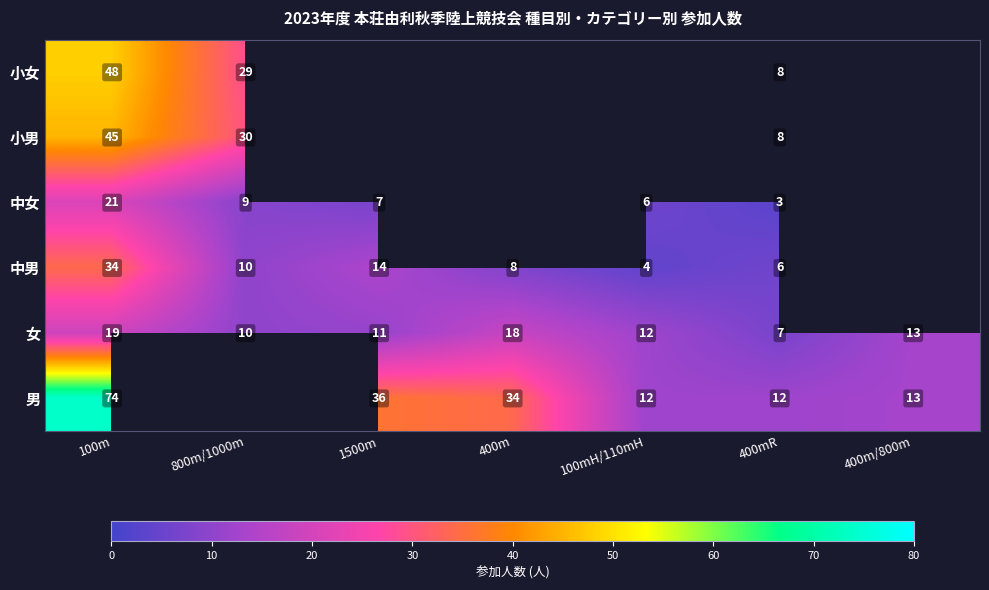

The value of 中男 at 800m/1000m is 10. True or false?

True